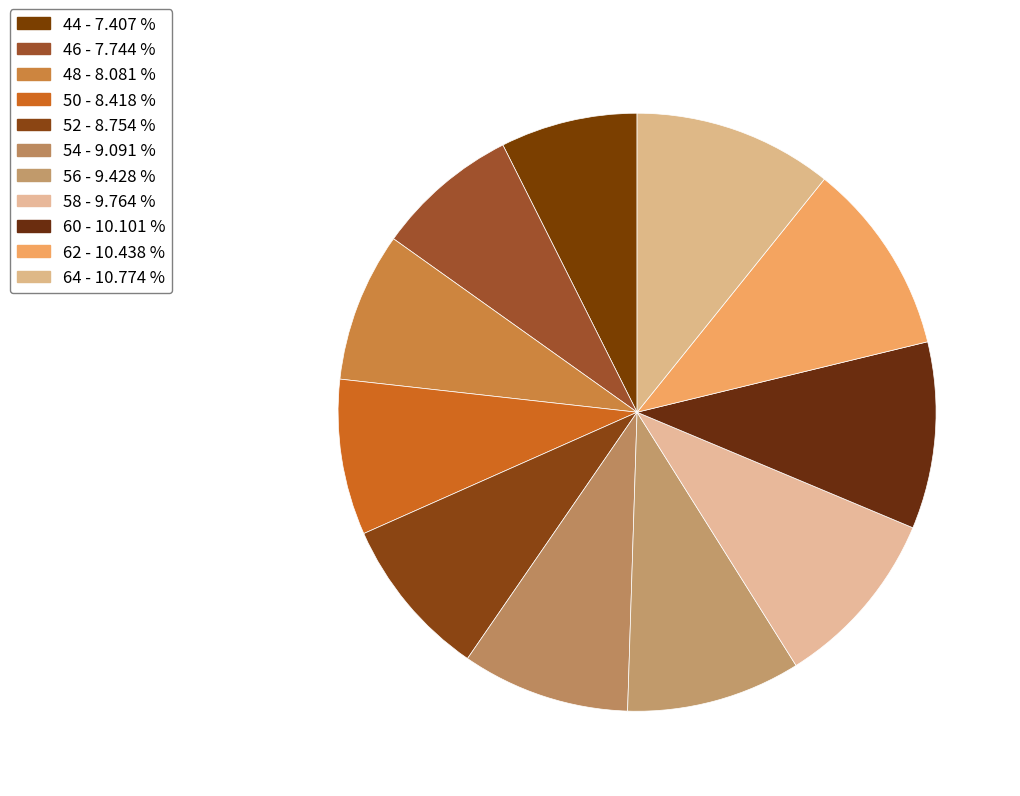

To the nearest percent, what portion does 64 represent?

11%